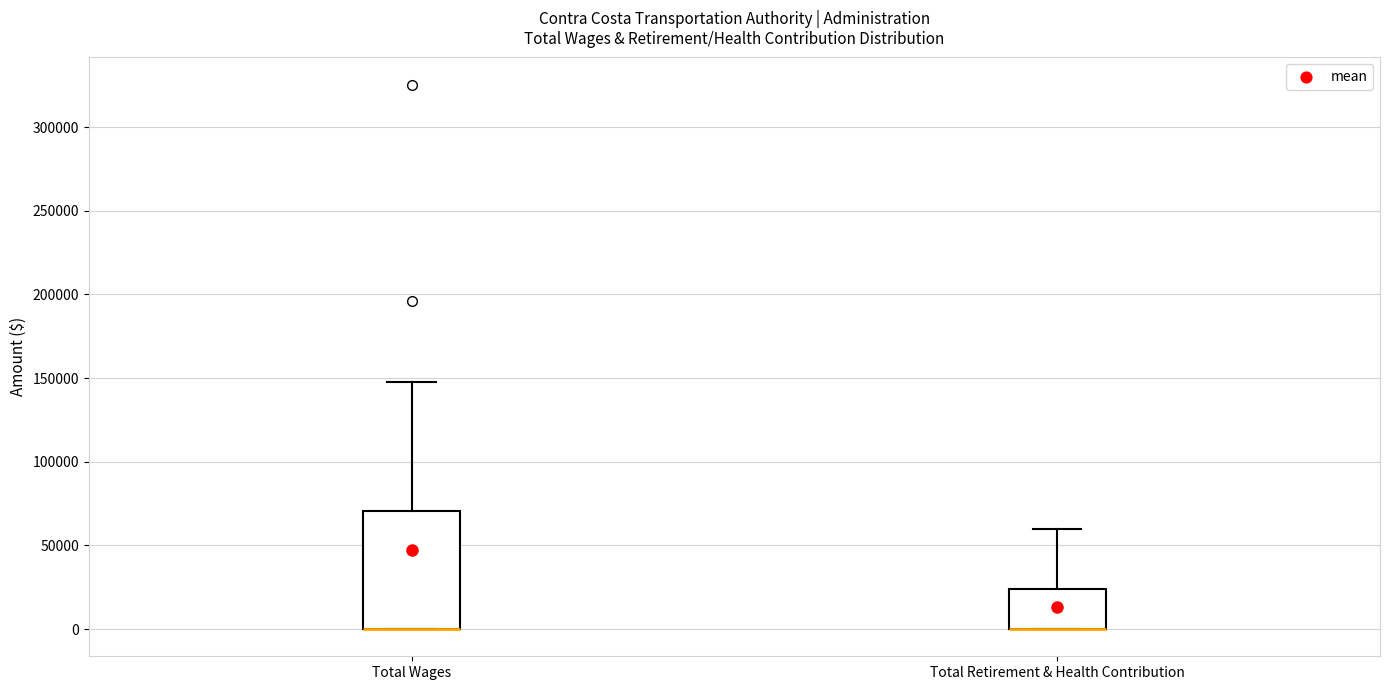

Reading left to right, read every box against the y-axis: the position of its median line, the range the box covers, and the ends of its whiskers. The values are not printed on the chart, so give them approximately, as read against the axis.

Total Wages: median 0 (drawn on the box's lower edge), box 0 to 70000, whiskers 0 to 150000
Total Retirement & Health Contribution: median 0 (drawn on the box's lower edge), box 0 to 25000, whiskers 0 to 60000